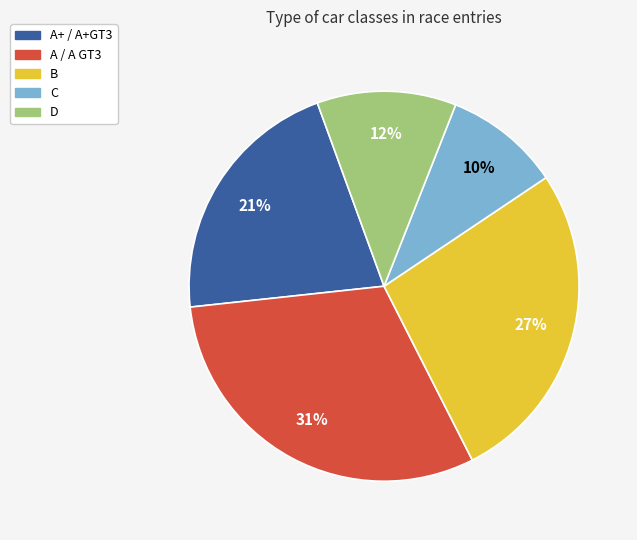

Count the number of slices in the pie.

5